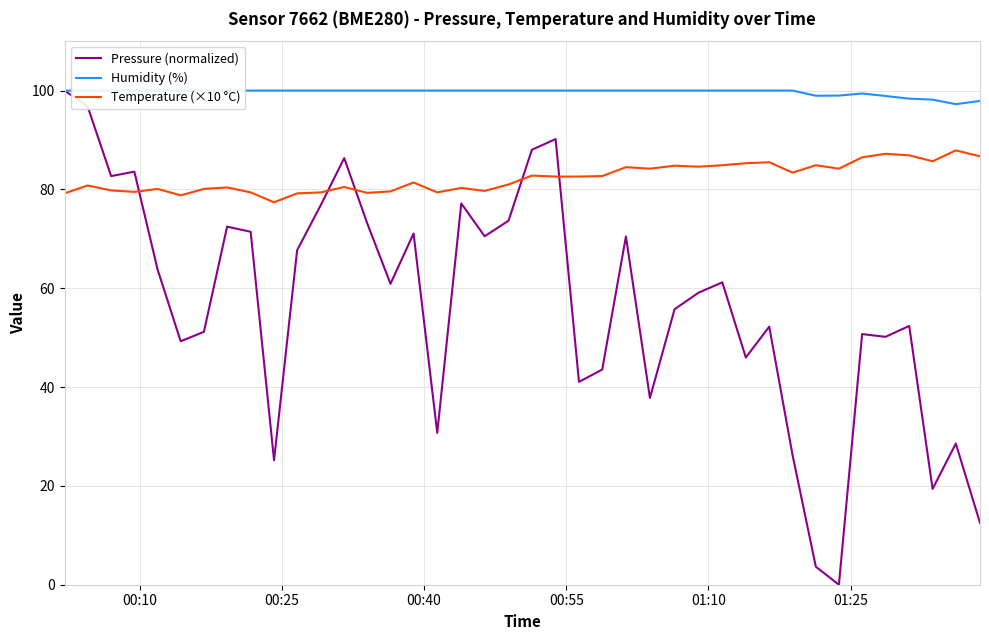

True or false: Temperature (×10 °C) and Pressure (normalized) intersect in this chart.

True